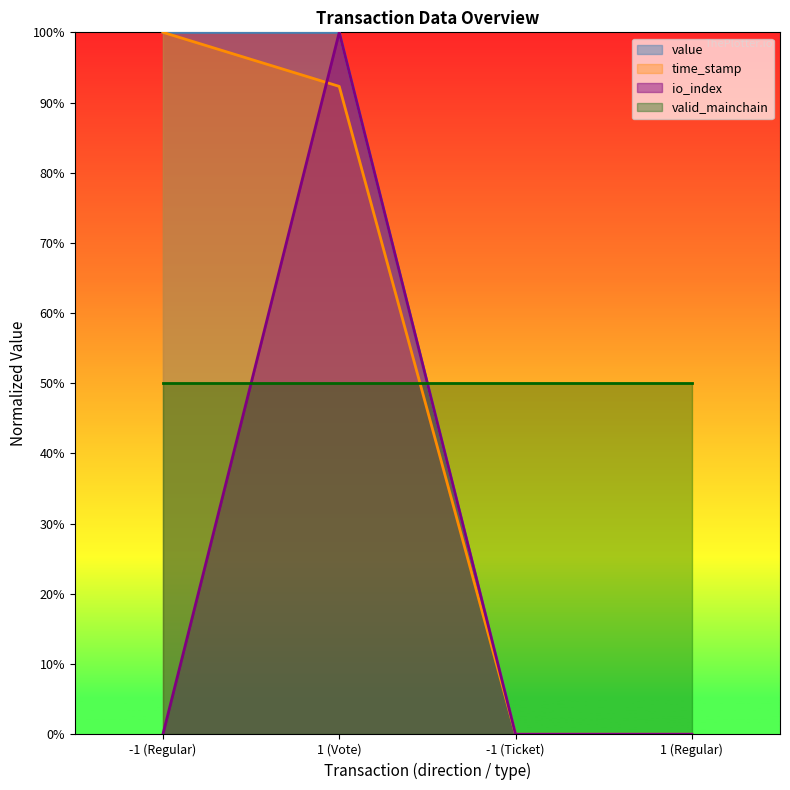

Which label corresponds to the smallest value in the chart?

-1 (Ticket)